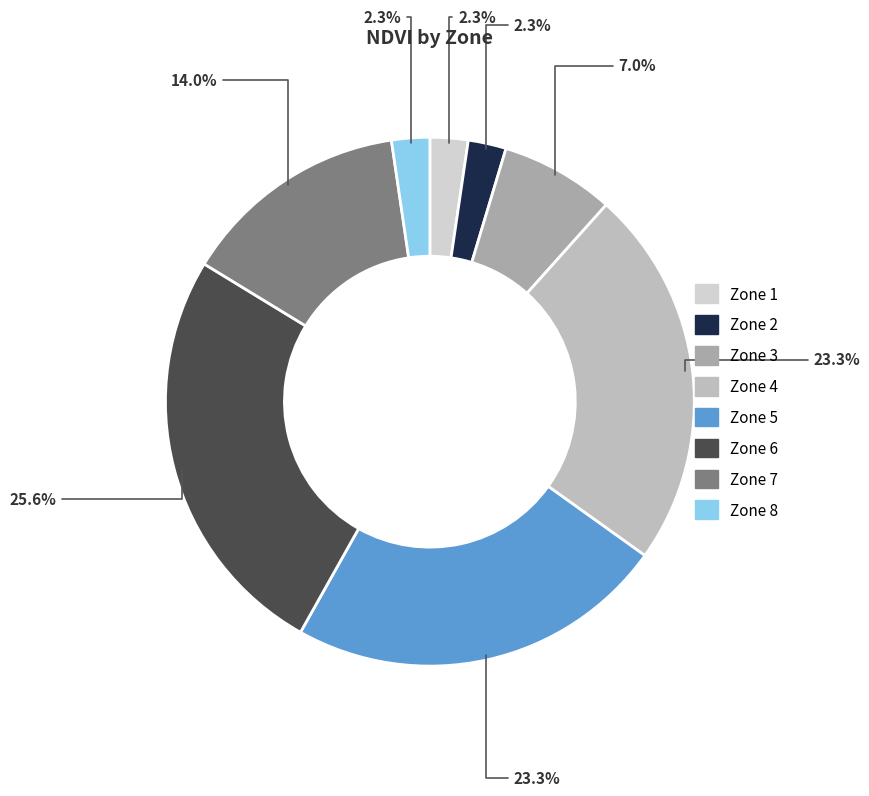

Is there a majority slice in this chart?

No